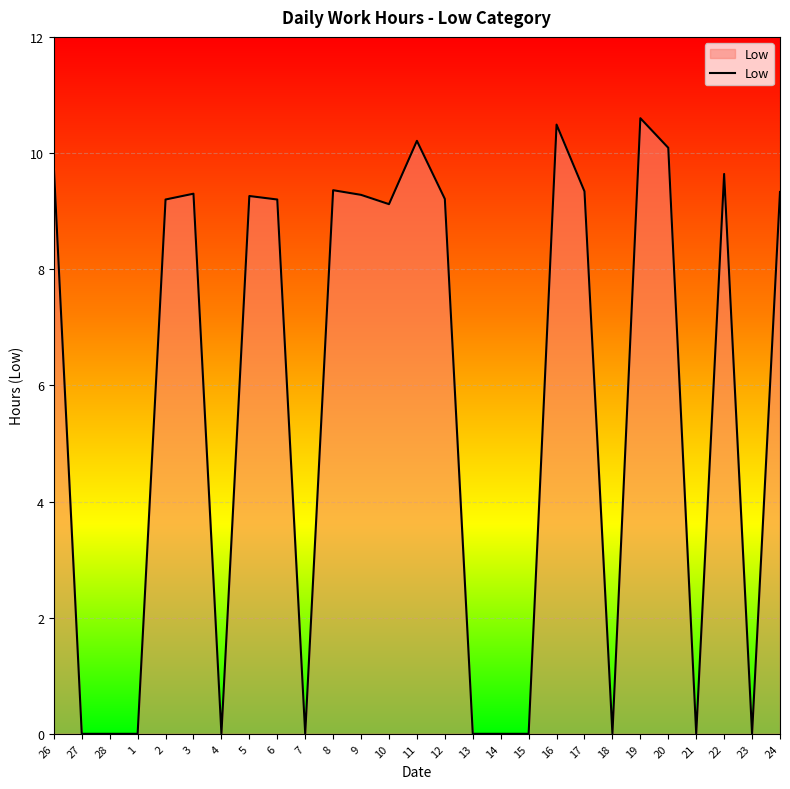

What is the sum of the values at 23 and 8?

9.4